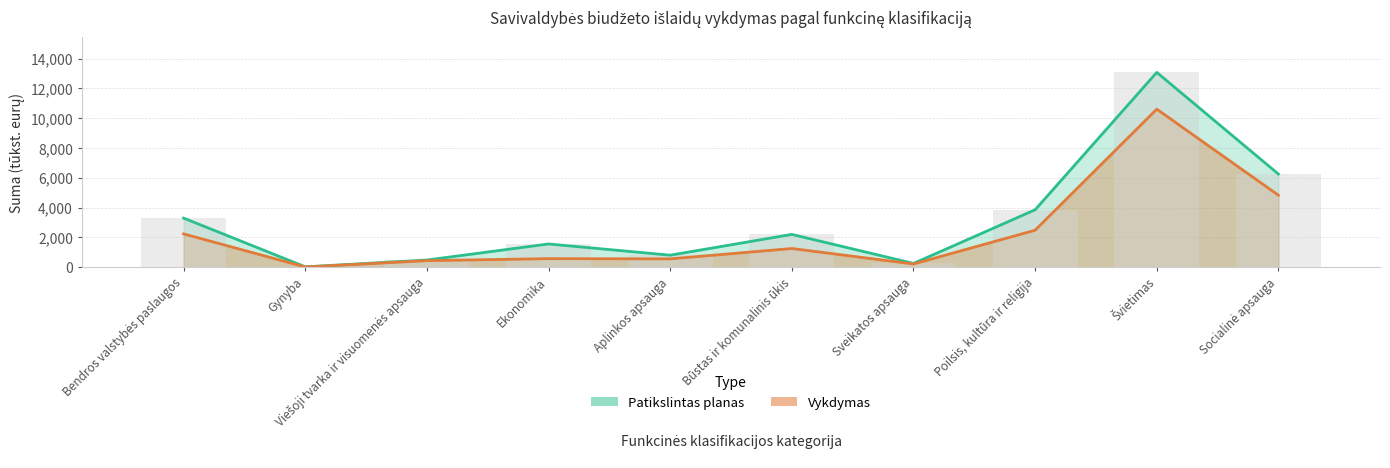

At which category is the sum across all series the highest?

Švietimas